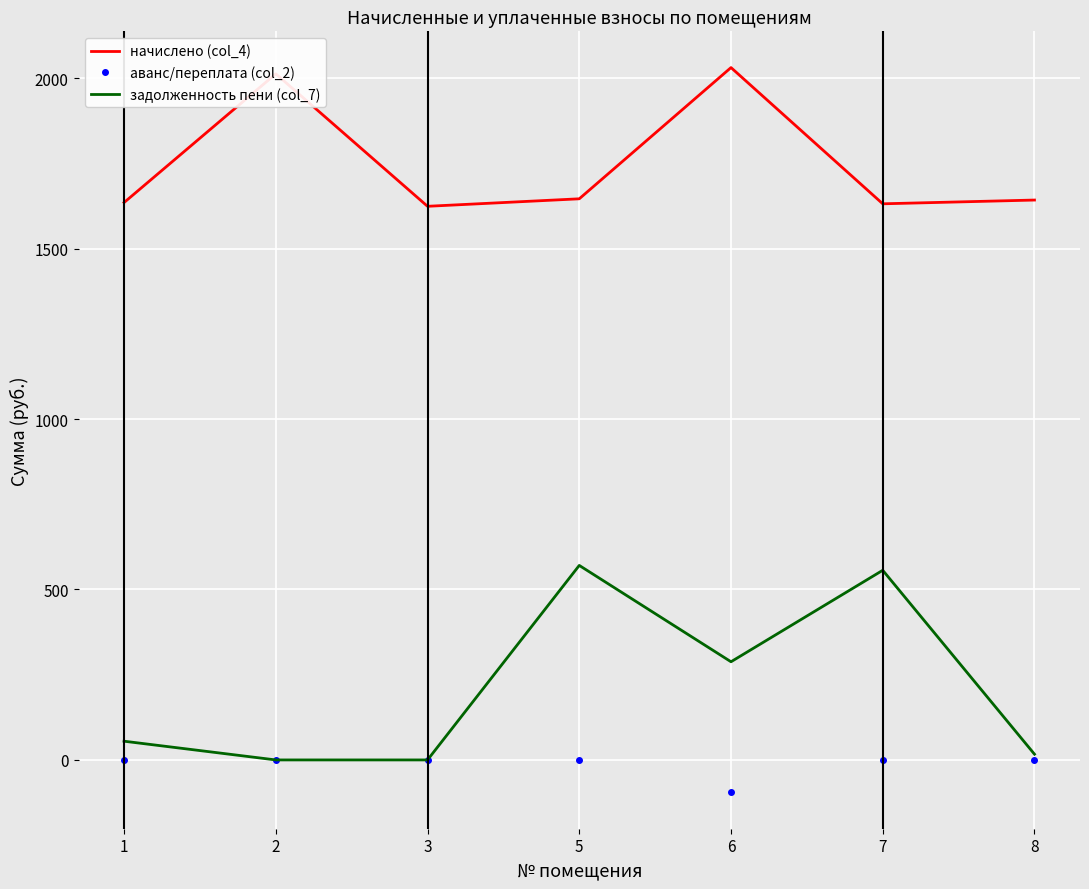

Which series has the widest spread of values?

задолженность пени (col_7)